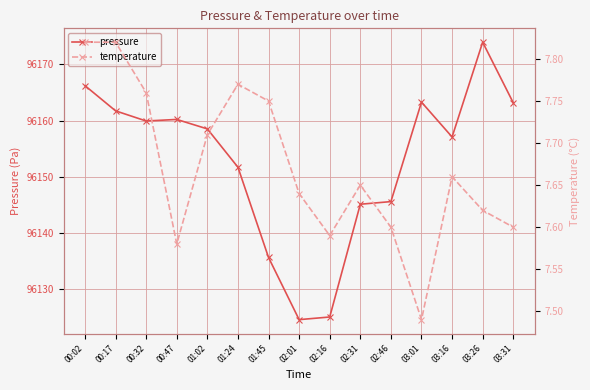

At which category does pressure reach its first local valley?

00:32